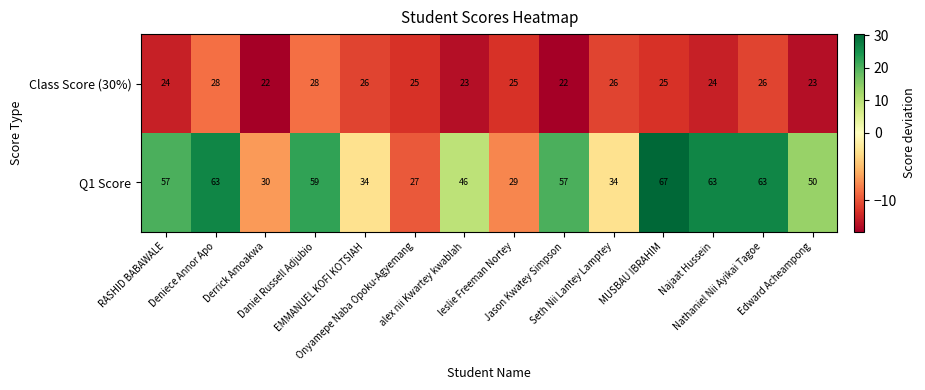

Count the number of data series in this chart.

2